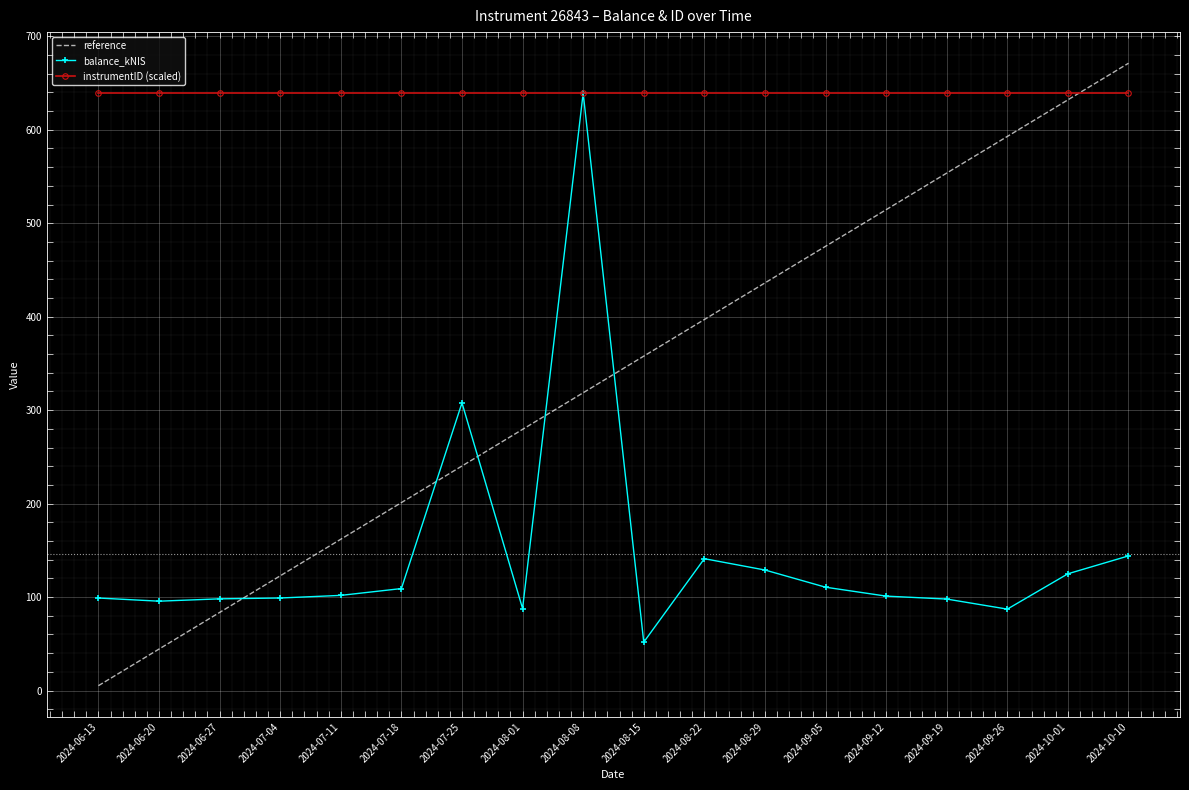

Is the value of balance_kNIS at 2024-08-22 greater than the value of instrumentID (scaled) at 2024-08-29?

No